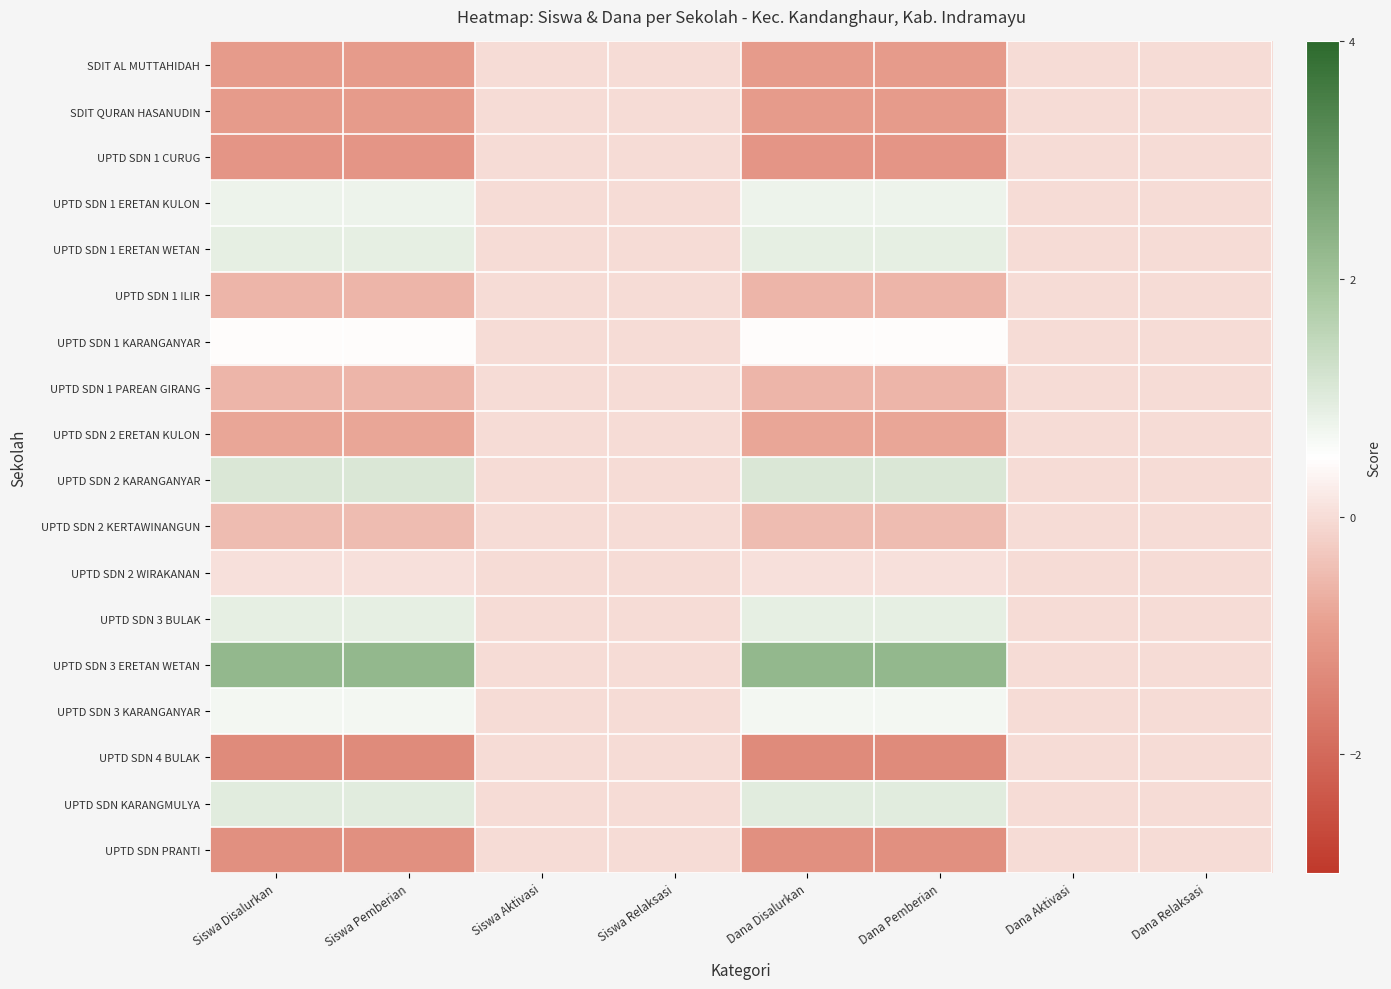

What is the smallest value displayed?

-1.3